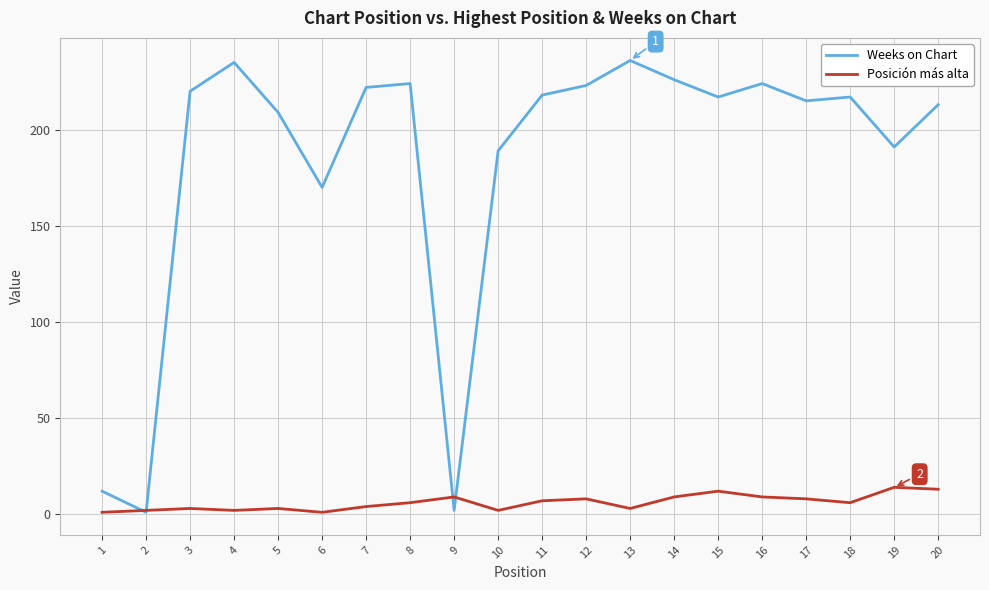

Rank the series by their average value, from lowest to highest.

Posición más alta, Weeks on Chart